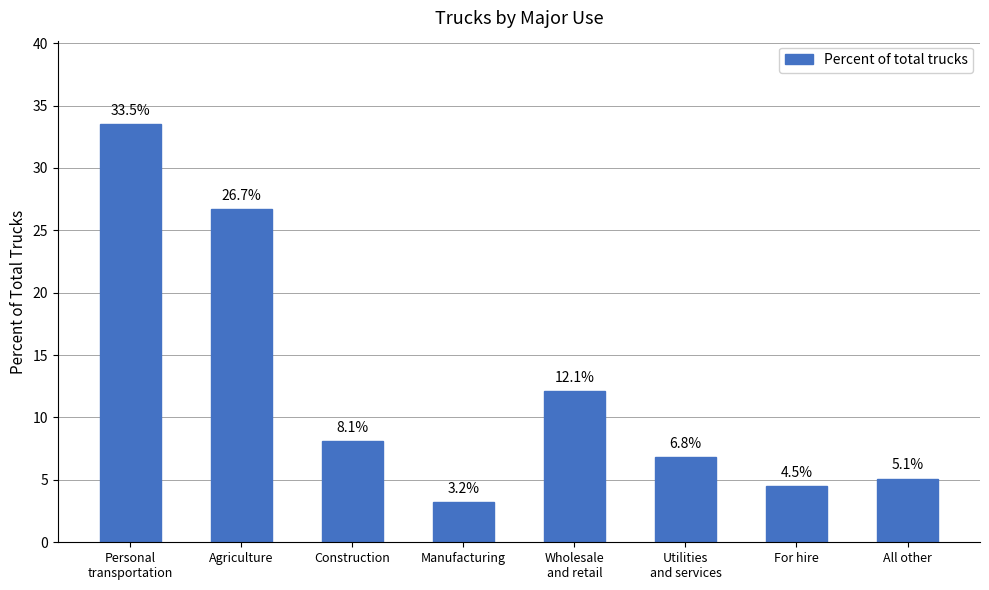

What is the smallest value displayed?

3.2